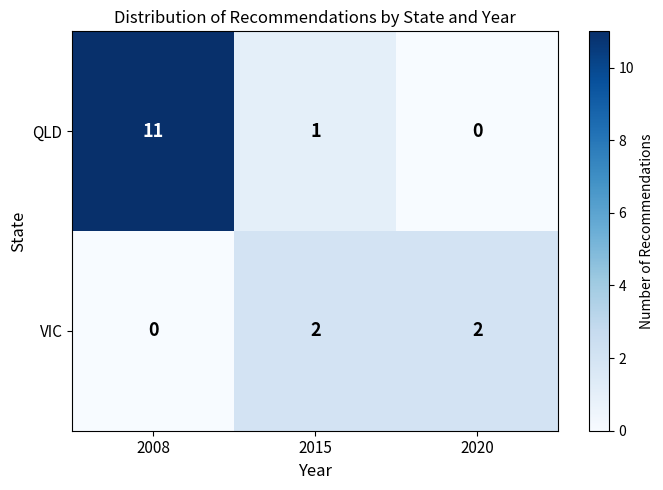

What is the difference between the highest and lowest values at 2015?

1